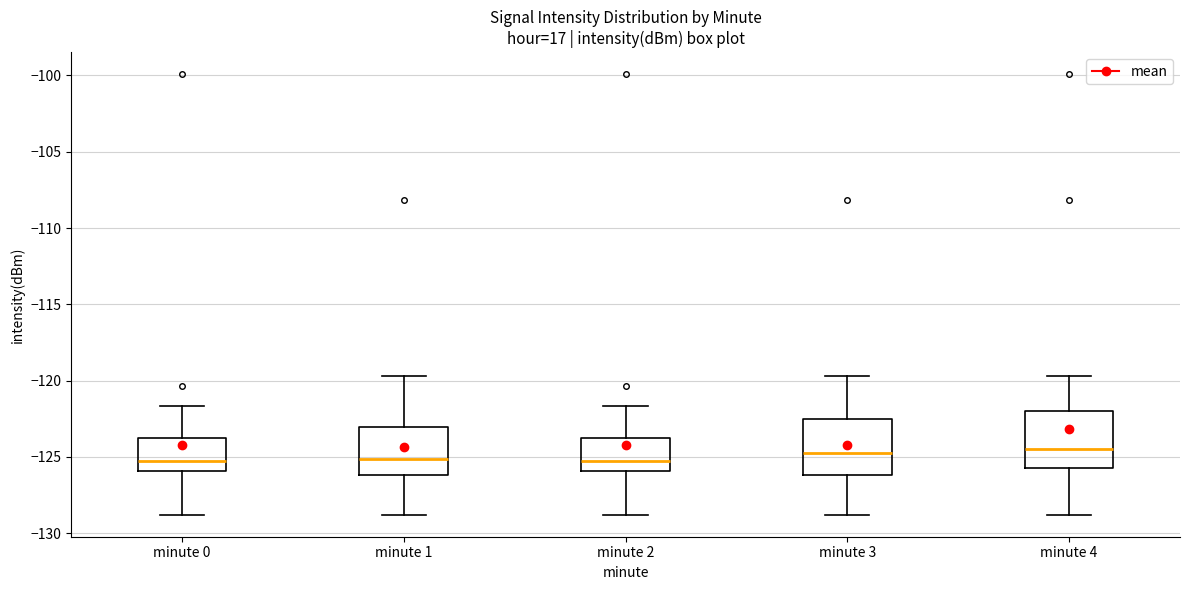

Reading left to right, transcribe this box plot: for each box, give where its median line is, the range the box spans, and where its two whiskers end, as read against the y-axis. The values are not printed on the chart, so give them approximately, as read against the axis.

minute 0: median -125.5, box -126.0 to -124.0, whiskers -129.0 to -121.5
minute 1: median -125.0, box -126.0 to -123.0, whiskers -129.0 to -119.5
minute 2: median -125.5, box -126.0 to -124.0, whiskers -129.0 to -121.5
minute 3: median -124.5, box -126.0 to -122.5, whiskers -129.0 to -119.5
minute 4: median -124.5, box -125.5 to -122.0, whiskers -129.0 to -119.5